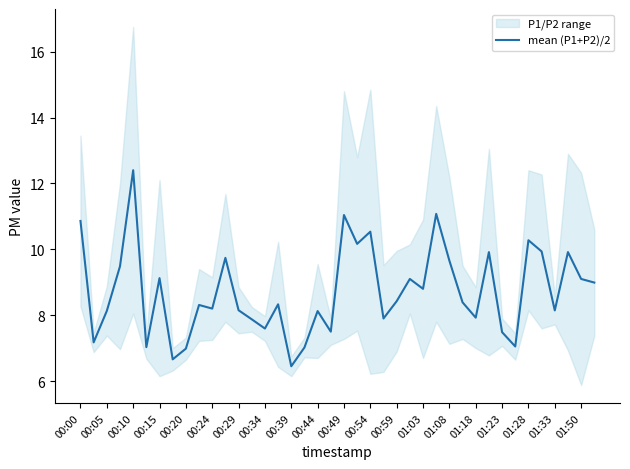

What is the highest value of the mean (P1+P2)/2 series?

12.4